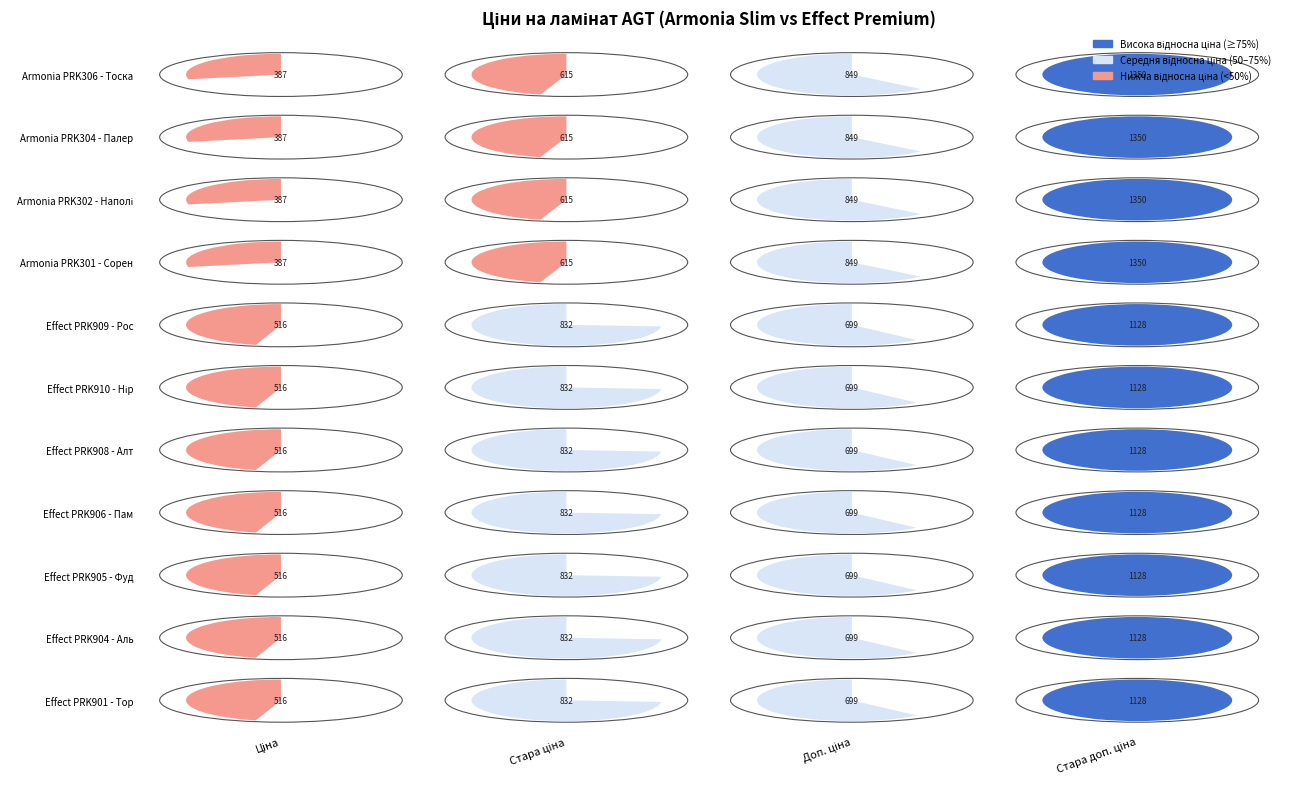

Reading left to right, what are all the values shown in this chart?

Armonia PRK306 - Тоска: Ціна=386.9	Стара ціна=615.1	Доп. ціна=849.0	Стара доп. ціна=1349.8
Armonia PRK304 - Палер: Ціна=386.9	Стара ціна=615.1	Доп. ціна=849.0	Стара доп. ціна=1349.8
Armonia PRK302 - Наполі: Ціна=386.9	Стара ціна=615.1	Доп. ціна=849.0	Стара доп. ціна=1349.8
Armonia PRK301 - Сорен: Ціна=386.9	Стара ціна=615.1	Доп. ціна=849.0	Стара доп. ціна=1349.8
Effect PRK909 - Рос: Ціна=515.8	Стара ціна=832.4	Доп. ціна=699.0	Стара доп. ціна=1128.0
Effect PRK910 - Нір: Ціна=515.8	Стара ціна=832.4	Доп. ціна=699.0	Стара доп. ціна=1128.0
Effect PRK908 - Алт: Ціна=515.8	Стара ціна=832.4	Доп. ціна=699.0	Стара доп. ціна=1128.0
Effect PRK906 - Пам: Ціна=515.8	Стара ціна=832.4	Доп. ціна=699.0	Стара доп. ціна=1128.0
Effect PRK905 - Фуд: Ціна=515.8	Стара ціна=832.4	Доп. ціна=699.0	Стара доп. ціна=1128.0
Effect PRK904 - Аль: Ціна=515.8	Стара ціна=832.4	Доп. ціна=699.0	Стара доп. ціна=1128.0
Effect PRK901 - Тор: Ціна=515.8	Стара ціна=832.4	Доп. ціна=699.0	Стара доп. ціна=1128.0